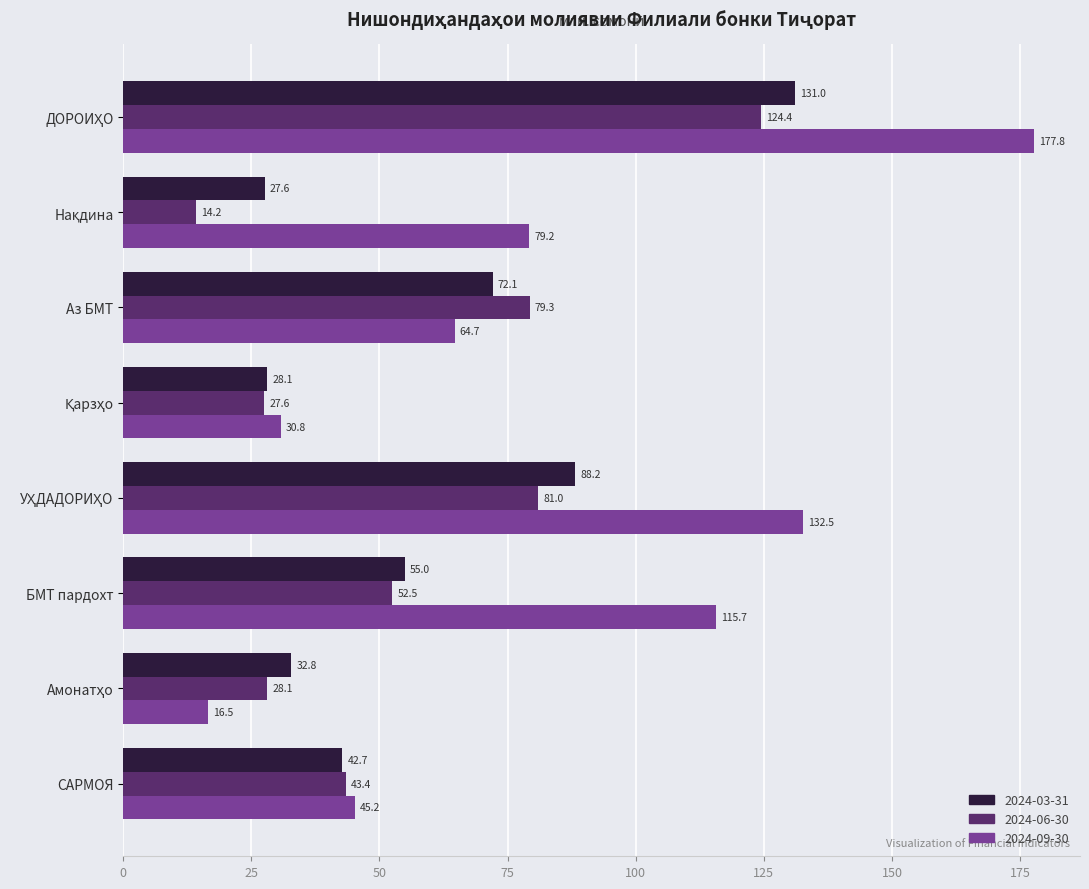

List the series in order of their peak value, highest first.

2024-09-30, 2024-03-31, 2024-06-30